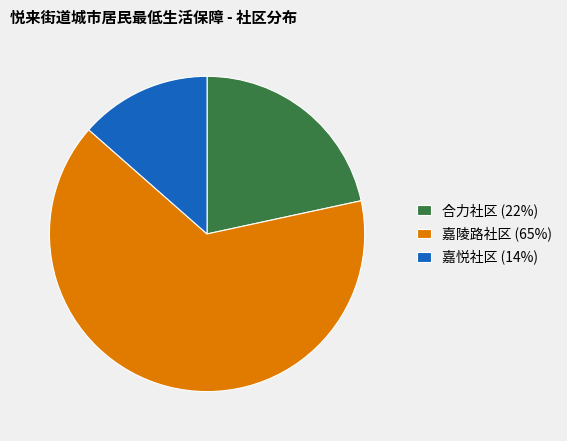

Is the sum of 嘉陵路社区 and 合力社区 greater than half?

Yes